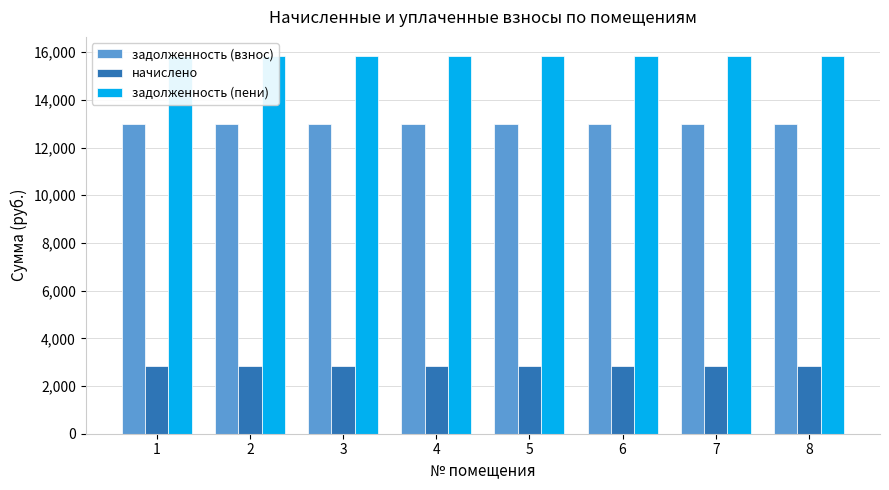

Which has a higher value, 8 or 6?

8